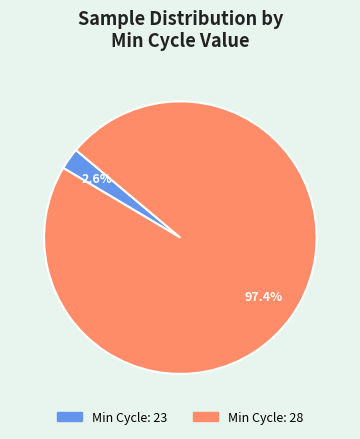

How many segments does this pie chart have?

2